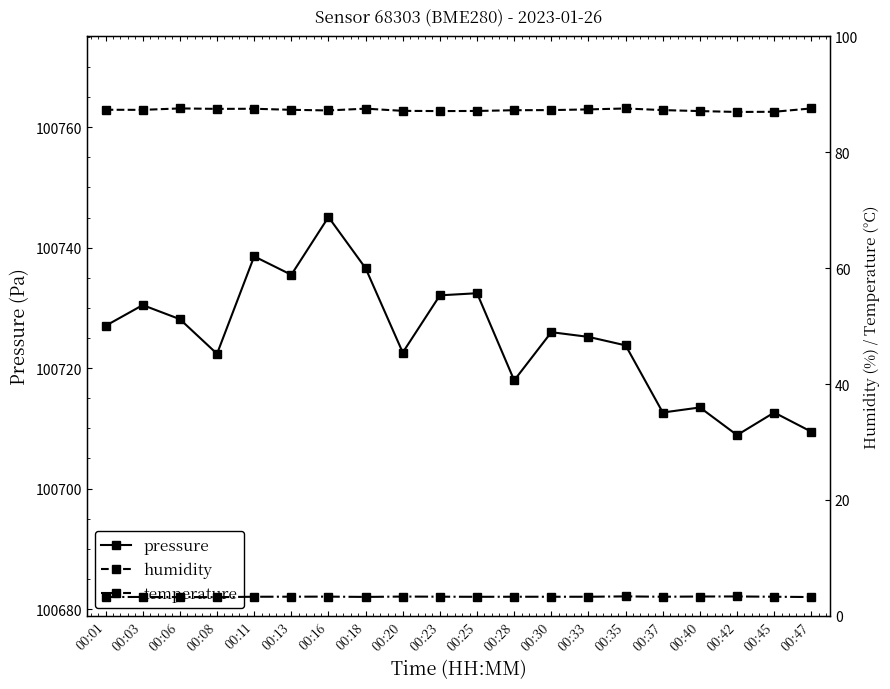

What are all the series names shown in the legend?

pressure, humidity, temperature